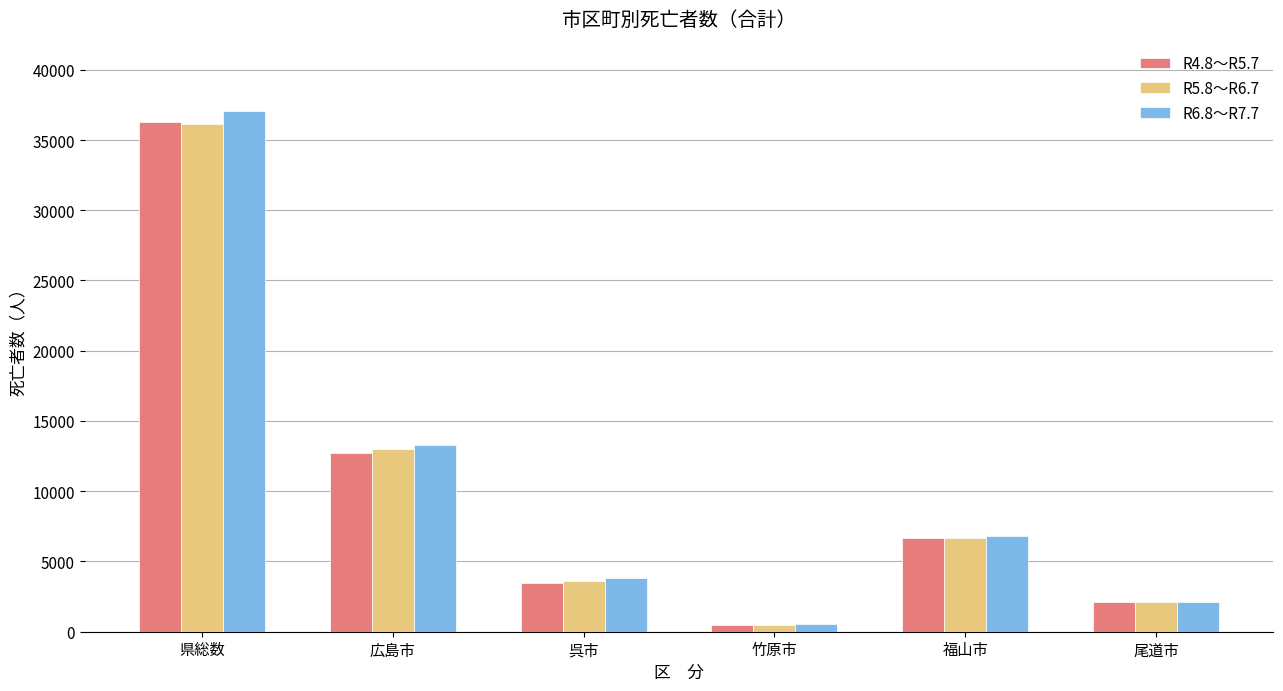

Reading right to left, transcribe all the data shown in this chart.

R4.8～R5.7: 尾道市=2128	福山市=6649	竹原市=478	呉市=3470	広島市=12748	県総数=36260
R5.8～R6.7: 尾道市=2106	福山市=6640	竹原市=484	呉市=3639	広島市=13038	県総数=36137
R6.8～R7.7: 尾道市=2150	福山市=6800	竹原市=517	呉市=3802	広島市=13291	県総数=37032